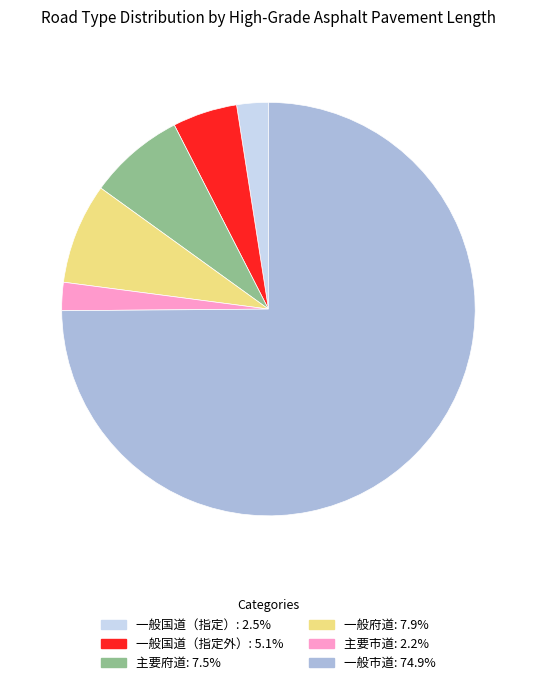

True or false: 一般国道（指定外） accounts for 1% of the total.

False